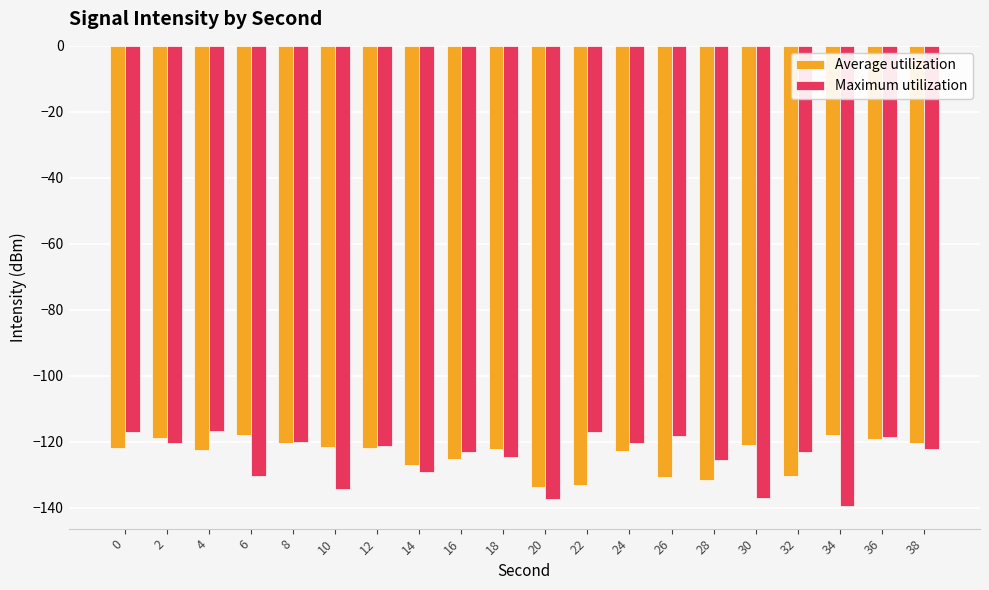

What is the difference between the highest and lowest values at 6?

12.3